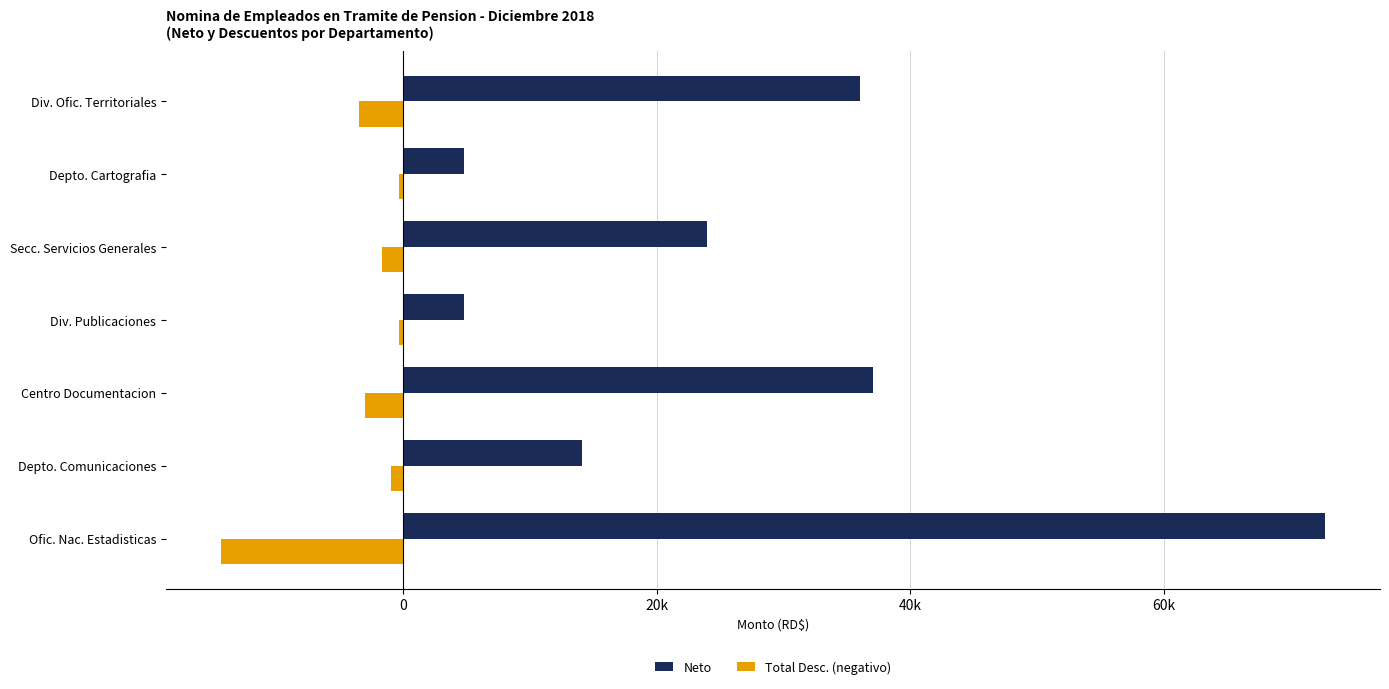

Where is Neto nearest to the value 38737?

Centro Documentacion